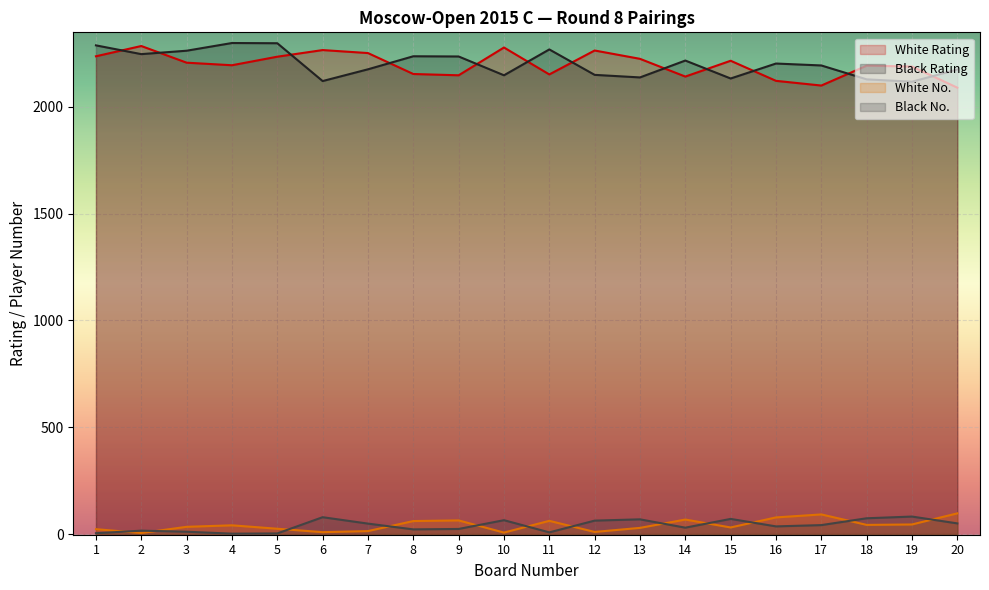

Rank the series by their maximum value, from lowest to highest.

Black No., White No., White Rating, Black Rating